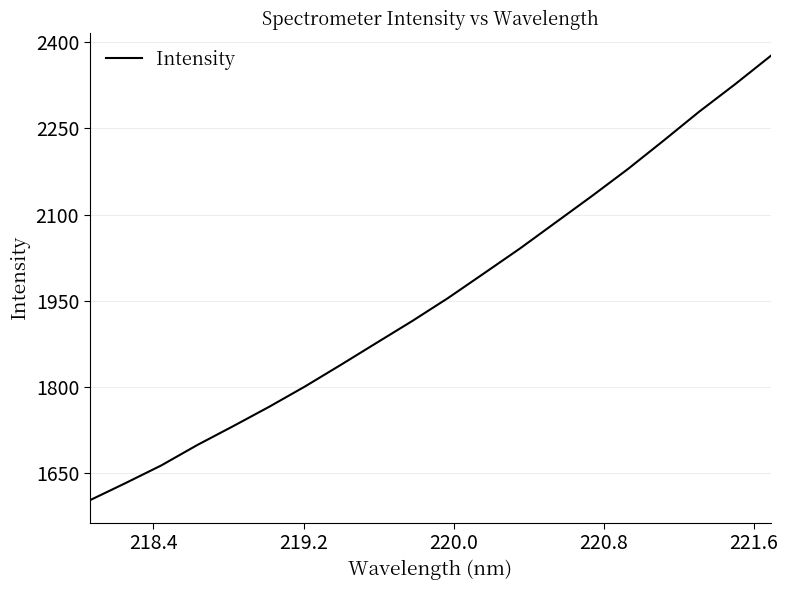

What is the maximum value shown in the chart?

2376.4